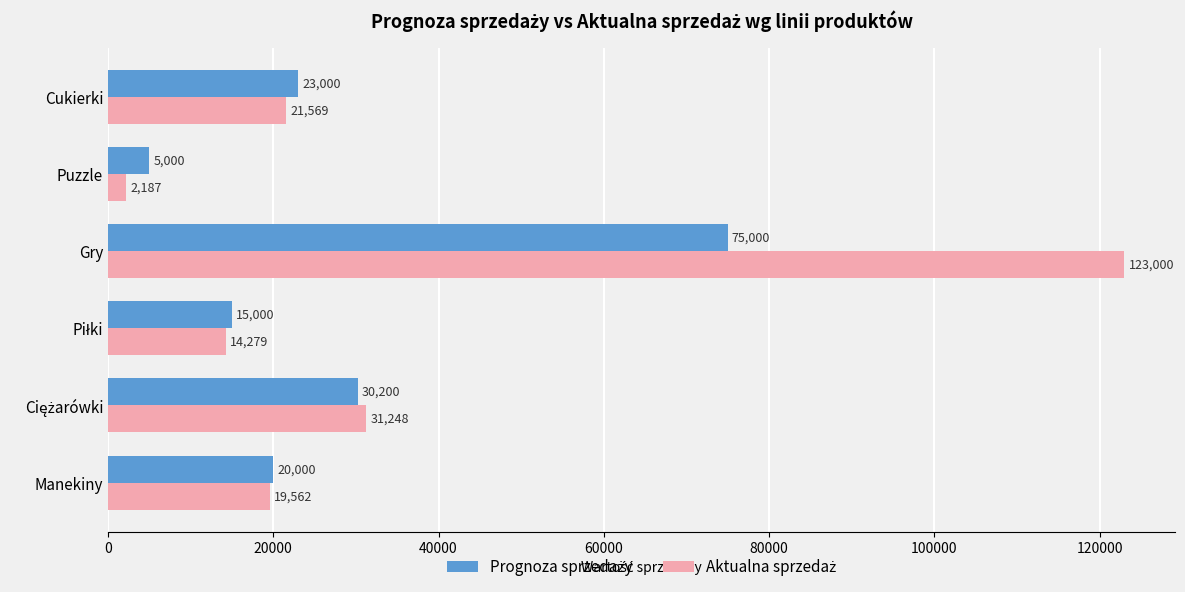

At which category is the sum across all series the highest?

Gry